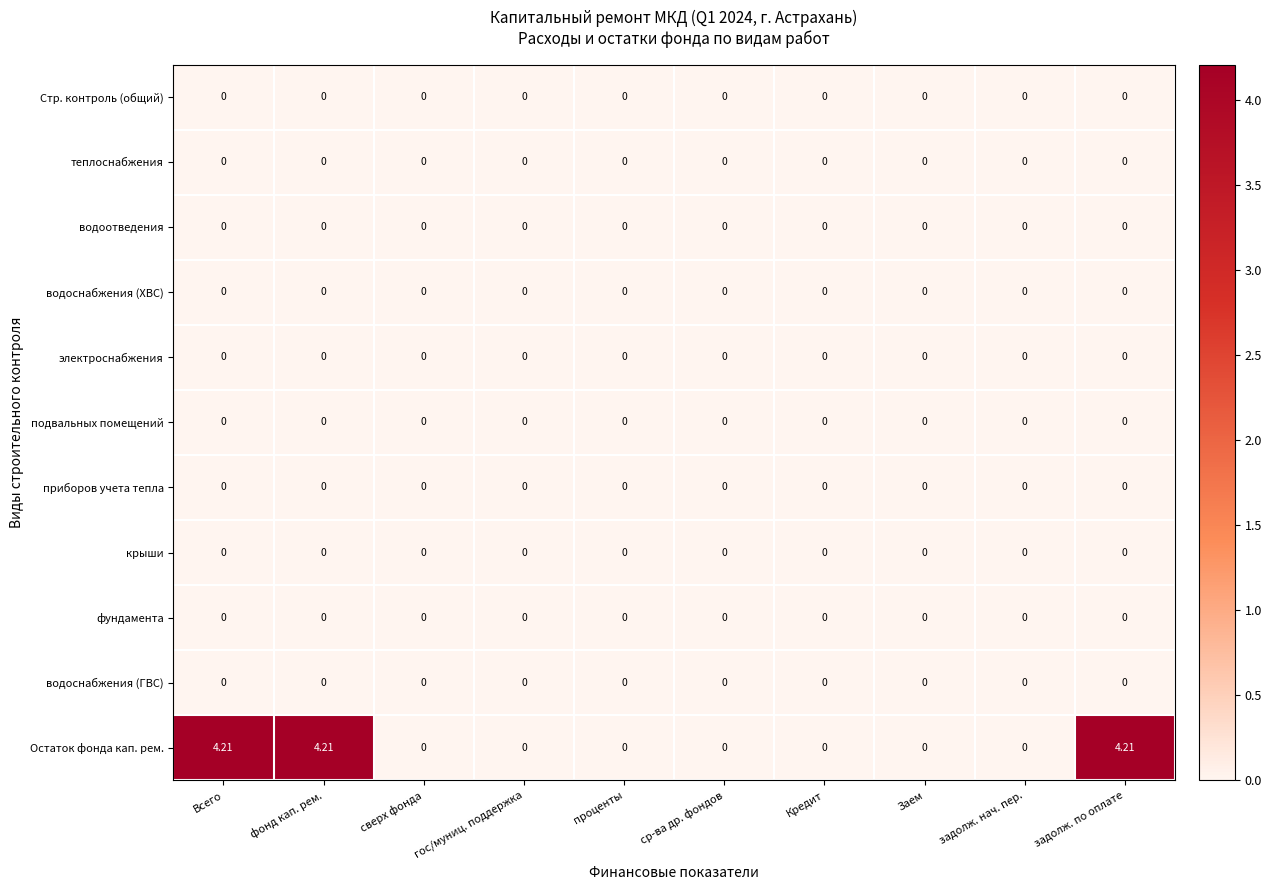

Which series has the widest spread of values?

Остаток фонда кап. рем.